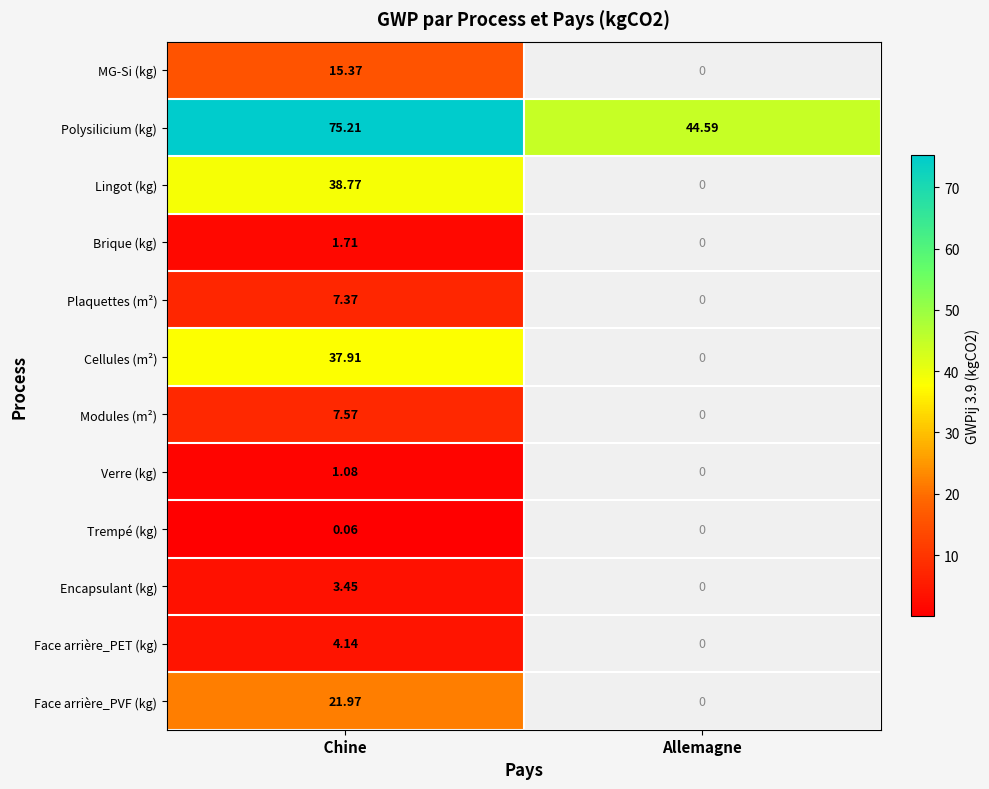

Which category has the highest value across all series?

 Chine 